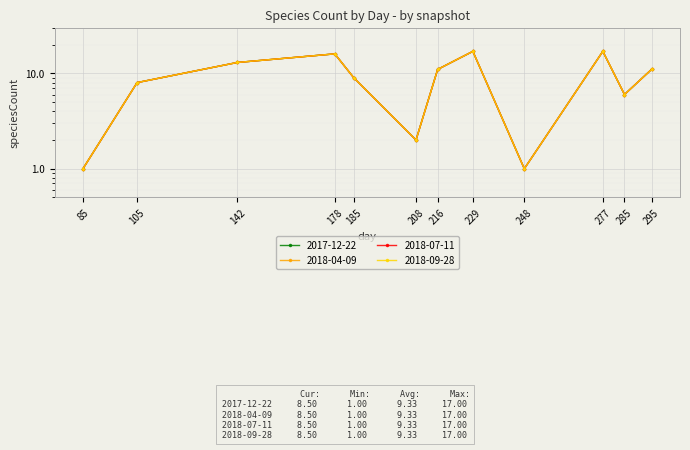

What is the greatest value displayed?

17